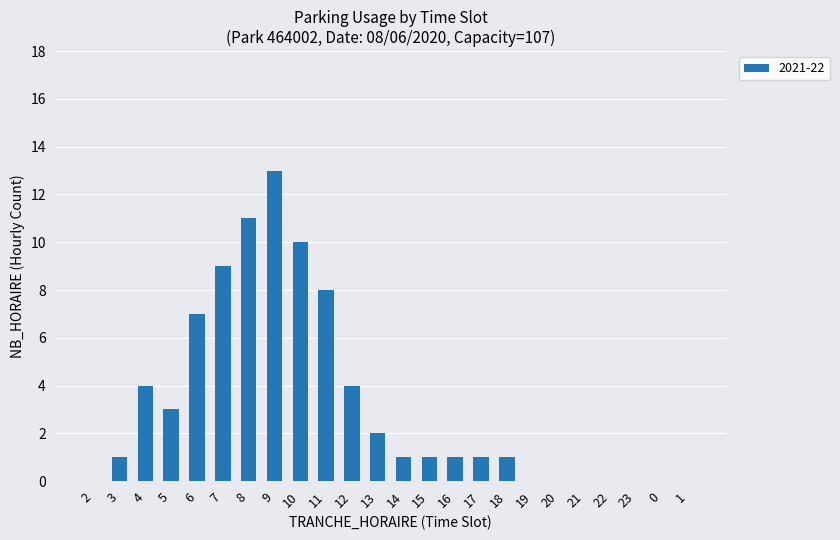

Reading right to left, transcribe all the data shown in this chart.

1=0	0=0	23=0	22=0	21=0	20=0	19=0	18=1	17=1	16=1	15=1	14=1	13=2	12=4	11=8	10=10	9=13	8=11	7=9	6=7	5=3	4=4	3=1	2=0